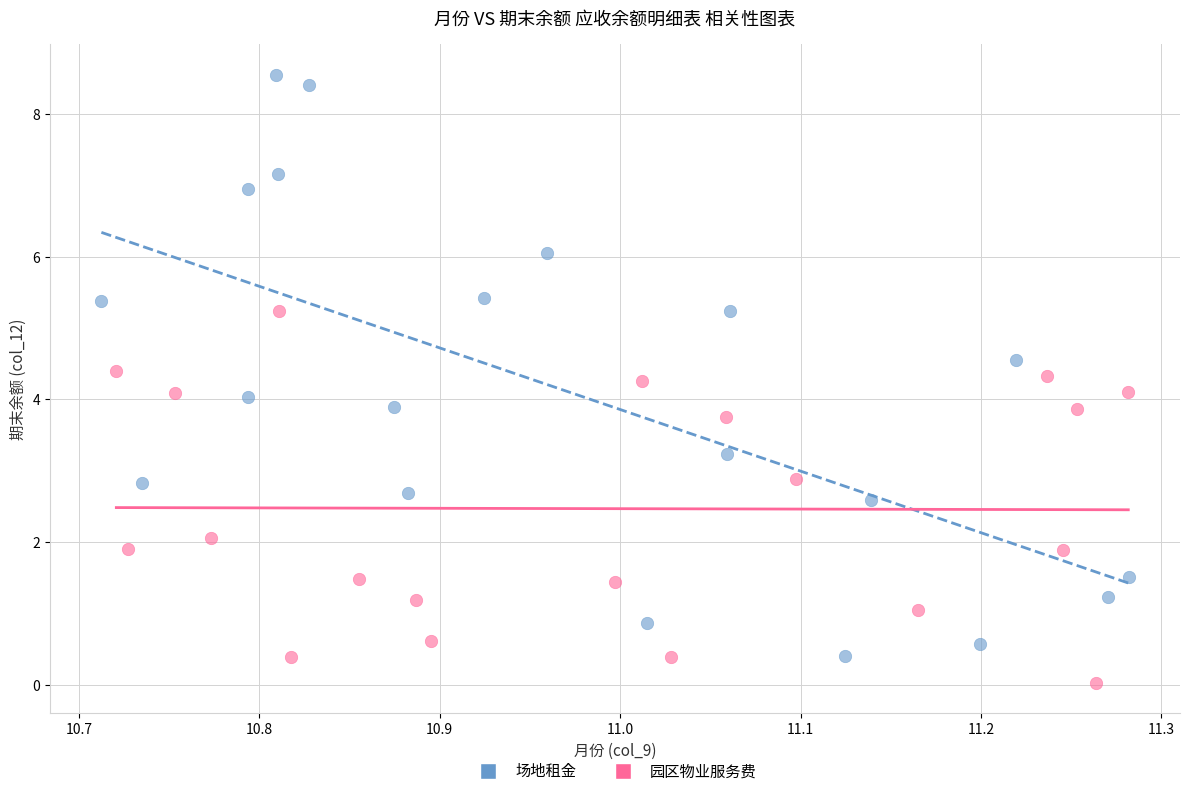

Which series contains the lowest Y value?

园区物业服务费